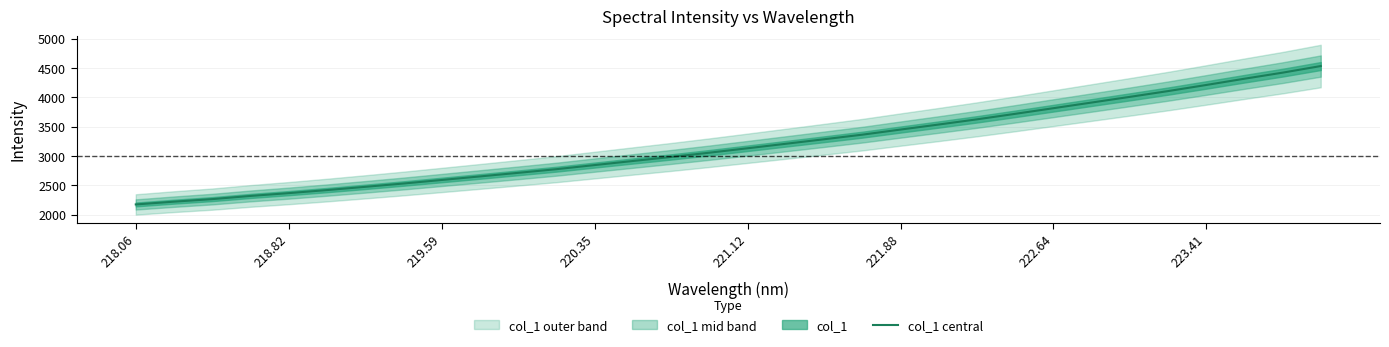

At which category does the chart reach its minimum across all series?

218.06